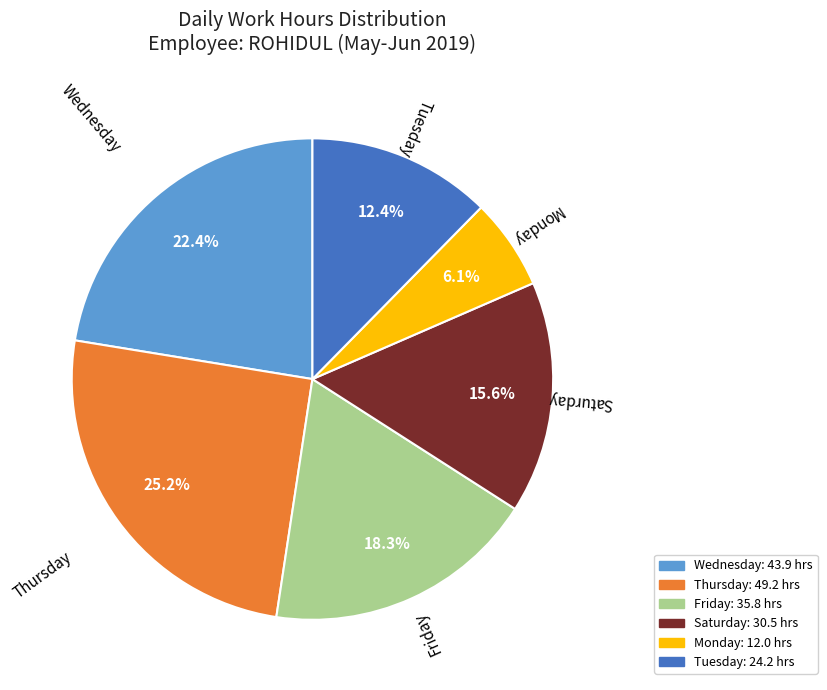

How many segments does this pie chart have?

6